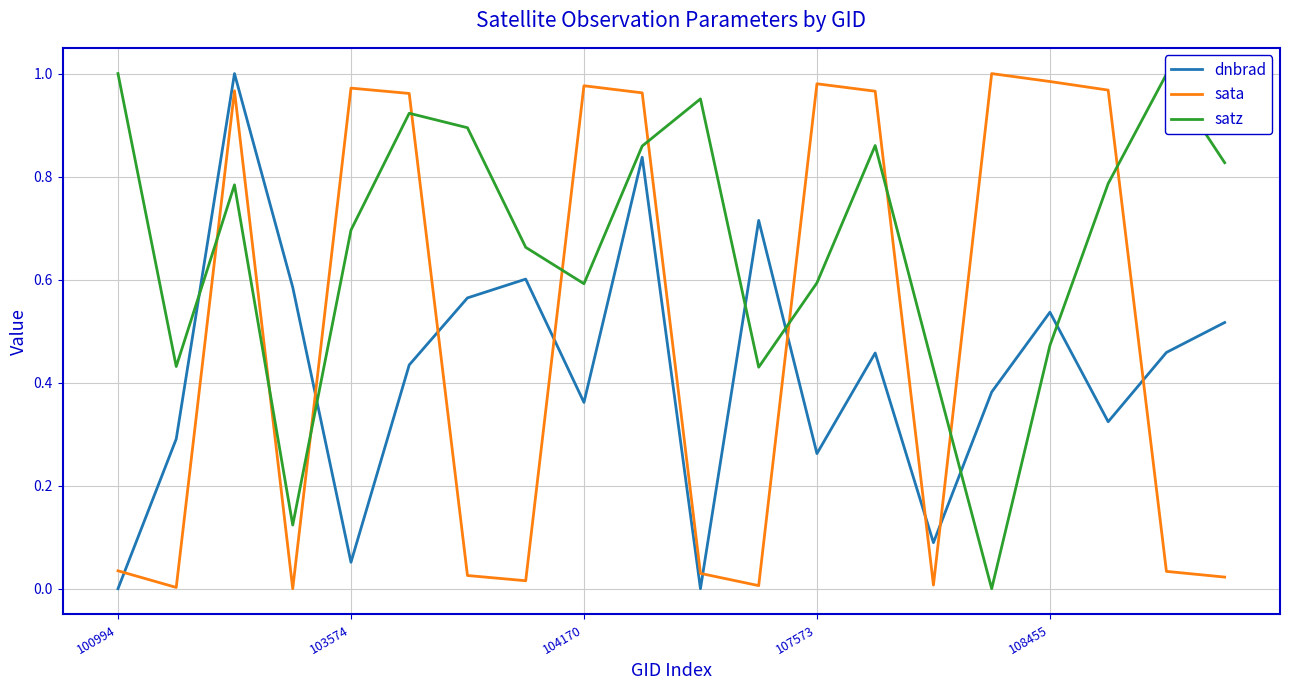

Which series ends up on top after the final intersection of dnbrad and satz?

satz